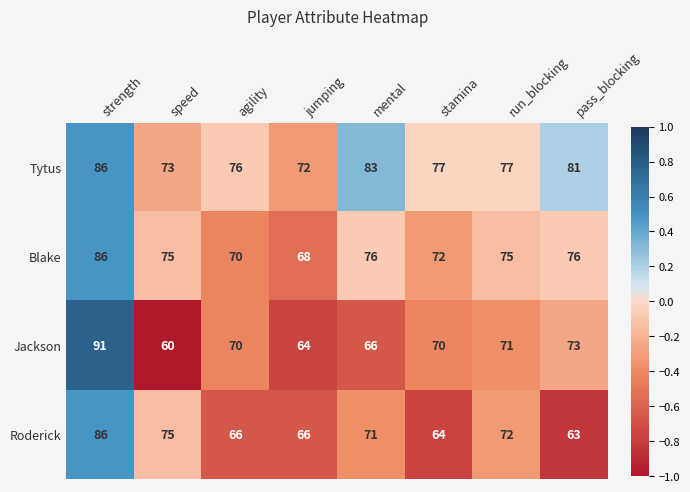

At which category is the sum across all series the highest?

strength